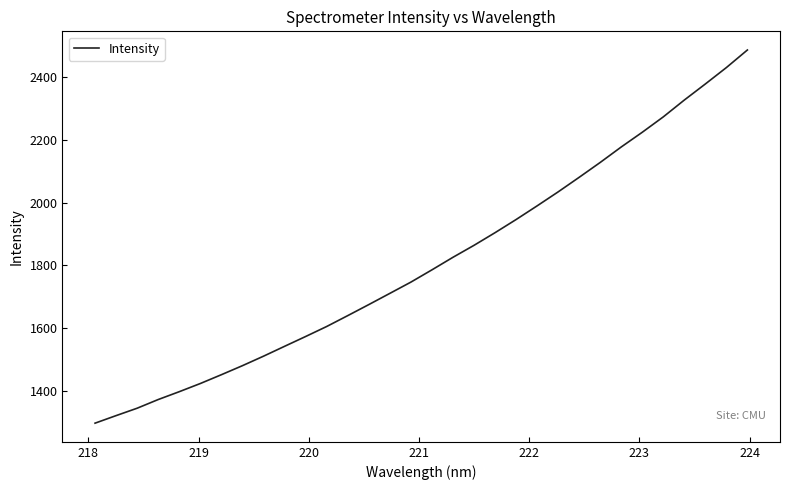

Reading left to right, extract all data points from this chart.

1298.0	1322.1	1345.7	1373.3	1398.2	1424.3	1452.3	1481.0	1511.2	1542.6	1573.8	1605.6	1640.2	1675.3	1711.0	1746.8	1785.8	1825.8	1863.8	1904.1	1945.9	1989.4	2033.9	2080.3	2127.5	2176.7	2223.6	2272.5	2326.1	2377.1	2429.3	2485.2